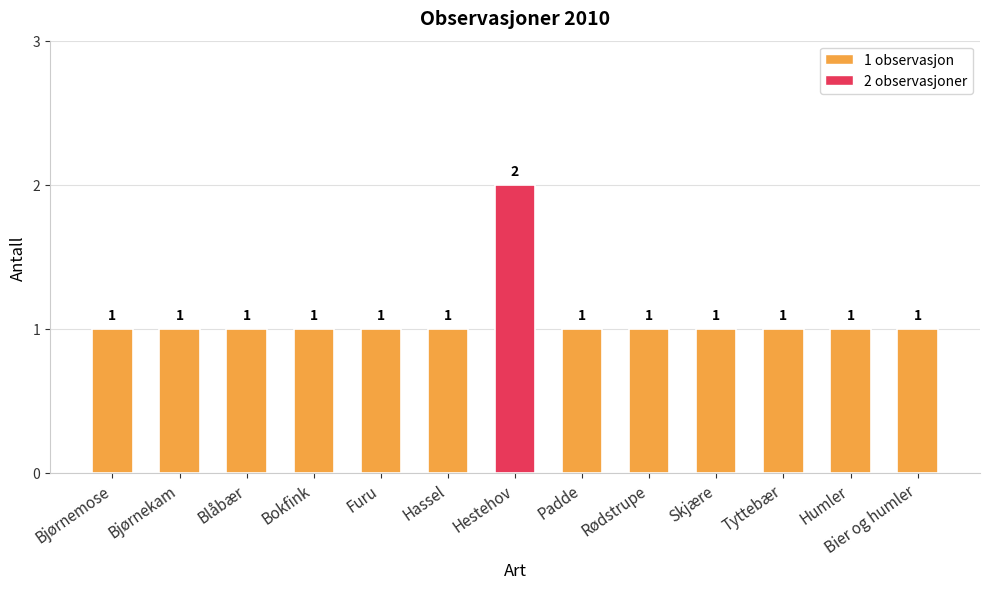

True or false: the data shows 1 at Bier og humler.

True